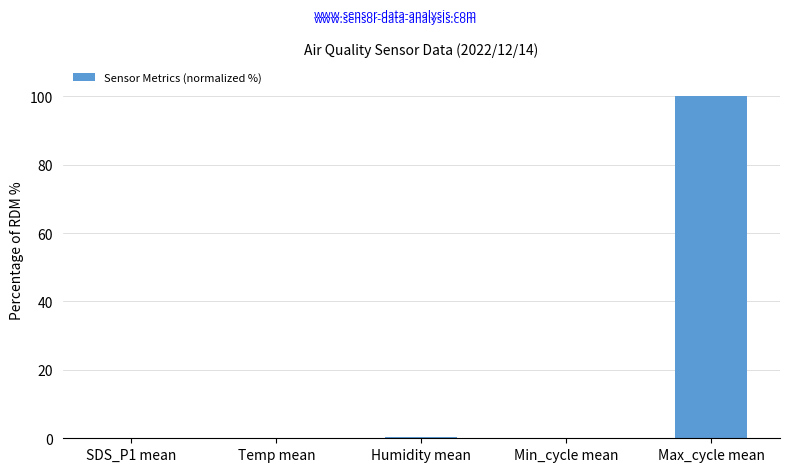

What is the maximum value shown in the chart?

100.0